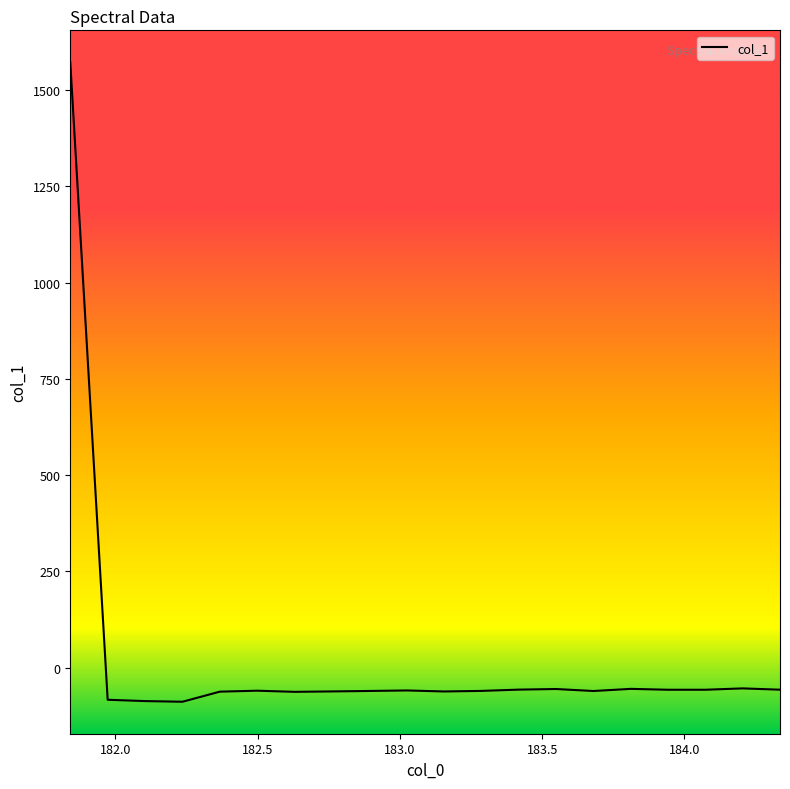

What is the difference between the maximum and minimum values?

1661.1